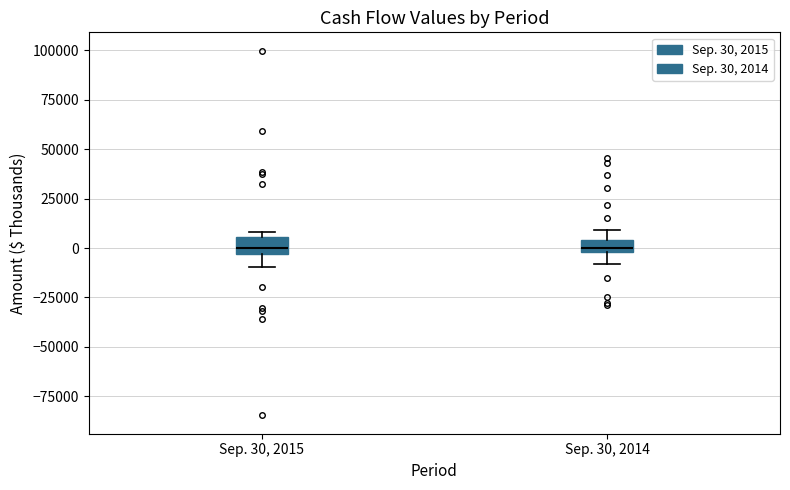

Where is the lower edge of the box for Sep. 30, 2015 on the y-axis? The values are not printed on the chart, so give them approximately, as read against the axis.

-5000